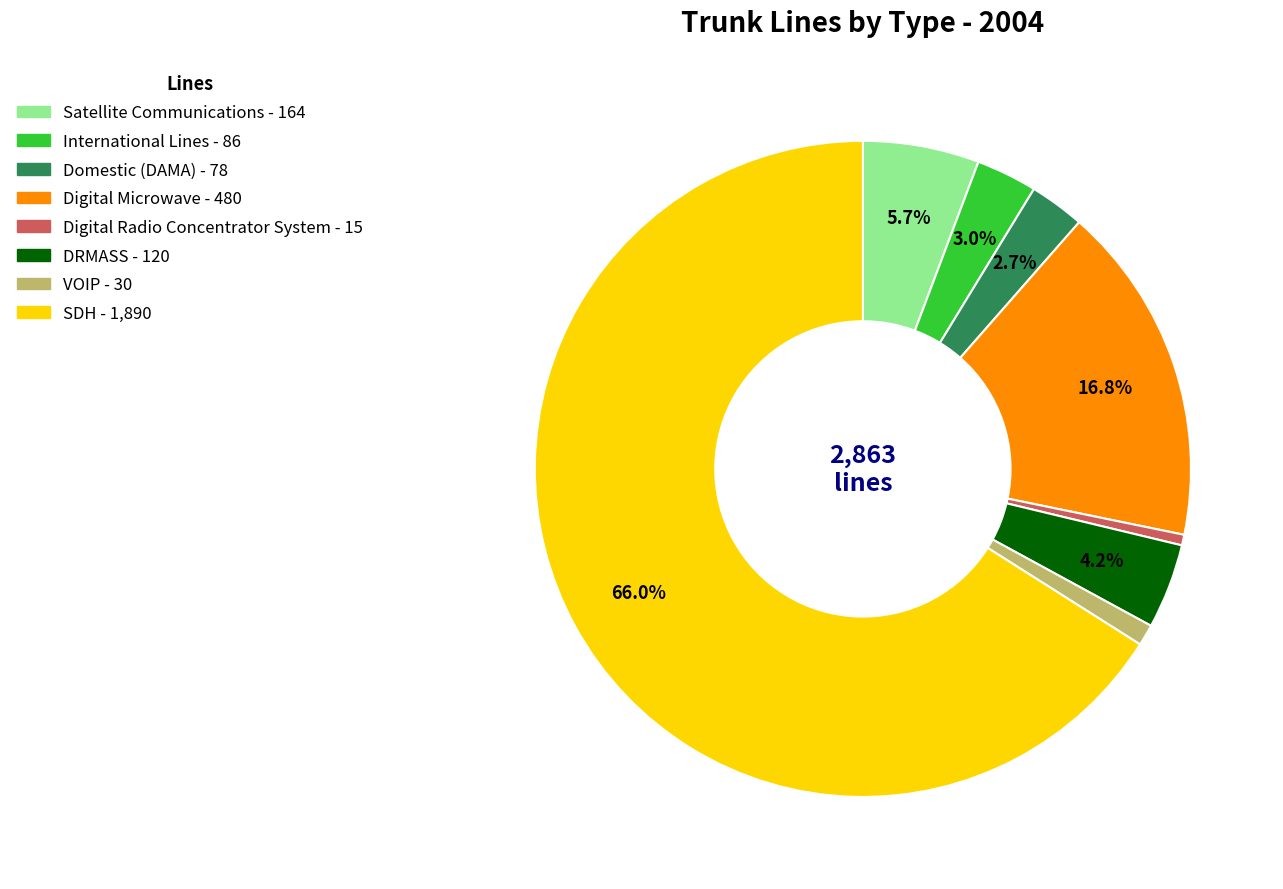

Which category accounts for the majority?

SDH